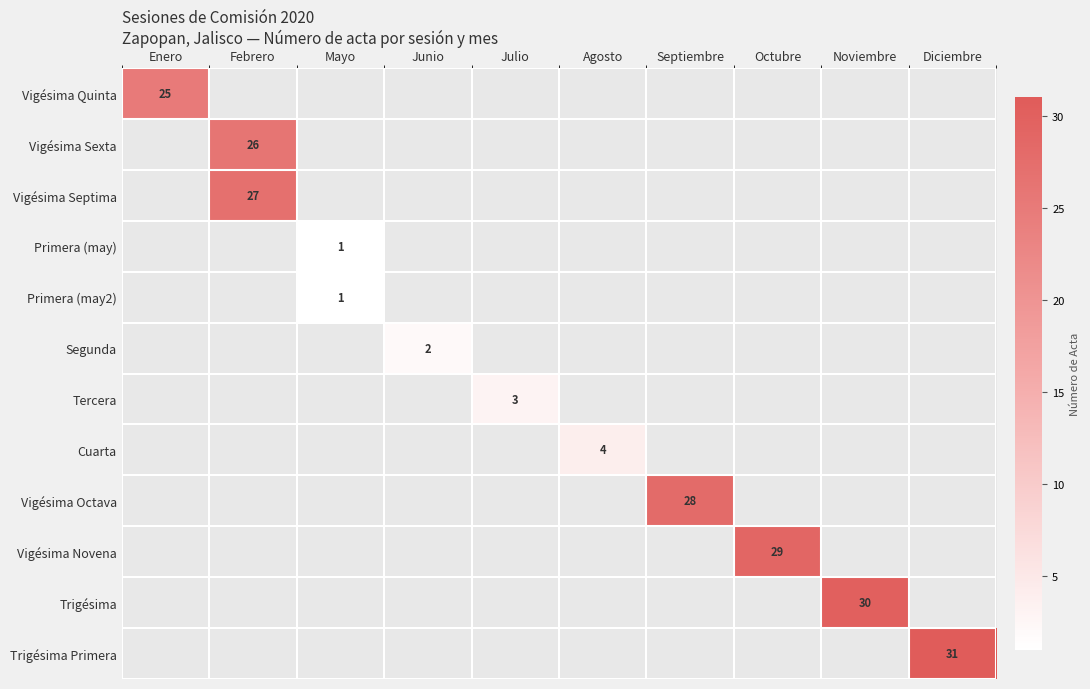

How many series are shown in this chart?

12